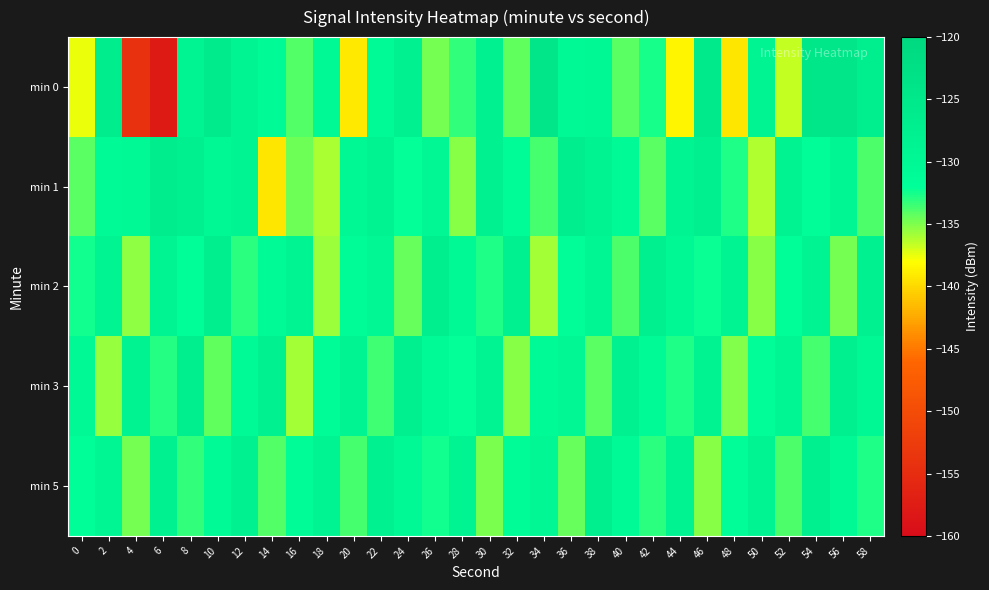

Reading left to right, what are all the values shown in this chart?

min 0: 0=-137.6	2=-126.5	4=-154.1	6=-157.8	8=-129.1	10=-126.4	12=-129.0	14=-131.0	16=-134.0	18=-130.4	20=-139.1	22=-130.8	24=-128.2	26=-134.7	28=-133.2	30=-128.2	32=-134.3	34=-124.5	36=-130.2	38=-129.9	40=-134.1	42=-132.6	44=-138.5	46=-125.5	48=-139.3	50=-128.7	52=-136.6	54=-124.6	56=-124.4	58=-127.2
min 1: 0=-134.2	2=-130.6	4=-130.2	6=-126.5	8=-127.4	10=-130.1	12=-128.9	14=-139.4	16=-134.6	18=-136.0	20=-130.0	22=-128.5	24=-132.1	26=-129.7	28=-135.2	30=-127.8	32=-131.4	34=-133.6	36=-126.9	38=-128.3	40=-130.8	42=-134.2	44=-129.1	46=-127.6	48=-132.8	50=-136.1	52=-128.4	54=-131.7	56=-129.5	58=-133.9
min 2: 0=-132.5	2=-128.7	4=-135.4	6=-129.2	8=-131.8	10=-127.3	12=-133.1	14=-130.6	16=-128.9	18=-135.7	20=-131.2	22=-129.8	24=-134.5	26=-127.1	28=-130.3	30=-132.7	32=-128.1	34=-135.9	36=-131.6	38=-129.4	40=-133.8	42=-127.5	44=-130.1	46=-132.3	48=-128.6	50=-135.2	52=-131.9	54=-129.1	56=-134.7	58=-127.8
min 3: 0=-130.2	2=-135.6	4=-128.4	6=-132.9	8=-127.1	10=-134.3	12=-130.7	14=-128.2	16=-135.8	18=-131.4	20=-129.0	22=-133.5	24=-127.6	26=-130.9	28=-132.1	30=-128.7	32=-135.3	34=-131.0	36=-129.6	38=-134.2	40=-127.9	42=-130.5	44=-132.8	46=-128.3	48=-135.1	50=-131.7	52=-129.3	54=-133.7	56=-127.4	58=-130.0
min 5: 0=-131.8	2=-129.3	4=-134.7	6=-128.1	8=-133.2	10=-130.5	12=-127.9	14=-134.0	16=-131.4	18=-129.0	20=-133.6	22=-127.7	24=-130.2	26=-132.5	28=-128.8	30=-135.0	32=-131.1	34=-129.7	36=-134.4	38=-127.2	40=-130.8	42=-133.1	44=-128.5	46=-135.3	48=-131.6	50=-129.2	52=-133.9	54=-127.5	56=-130.4	58=-132.7